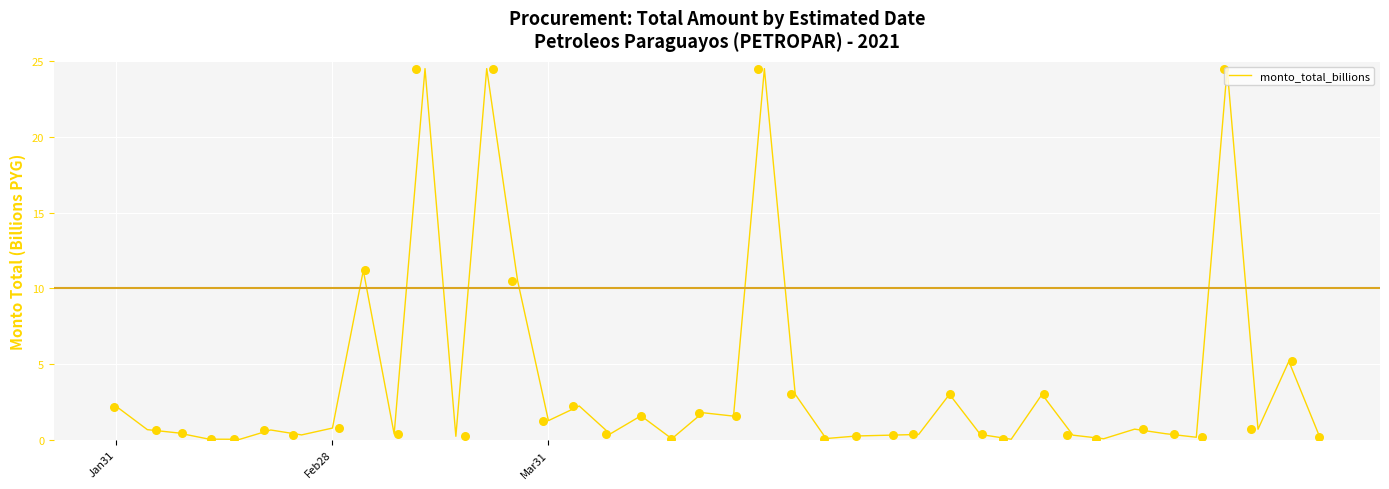

Between 7 and 35, which is larger?

7